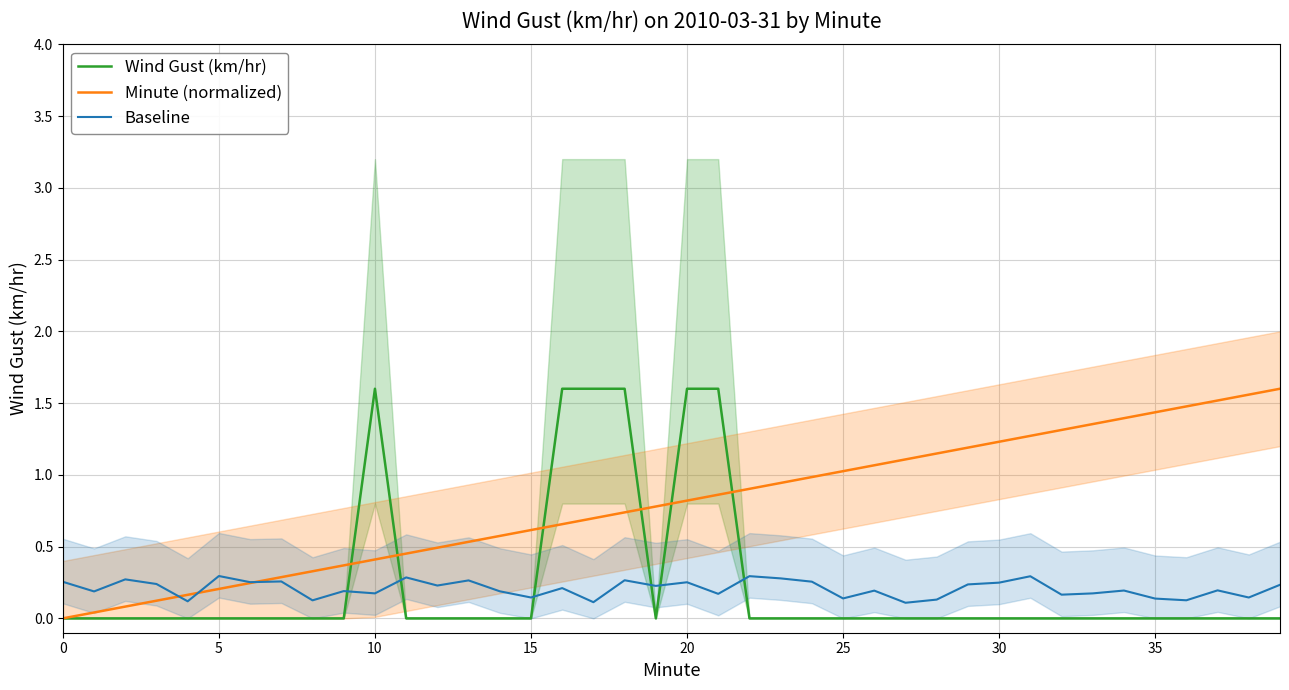

At which category is the sum across all series the highest?

20